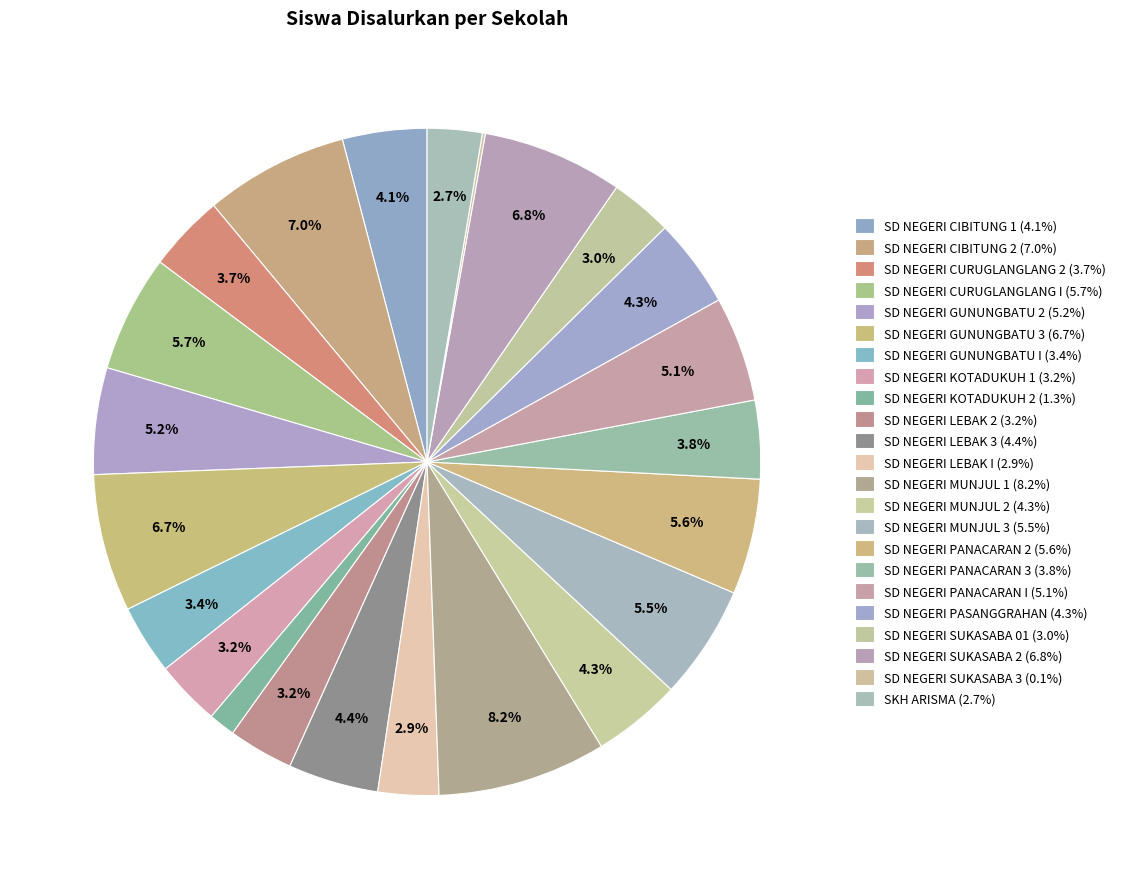

The SD NEGERI KOTADUKUH 2 slice represents 1% of the pie. True or false?

True